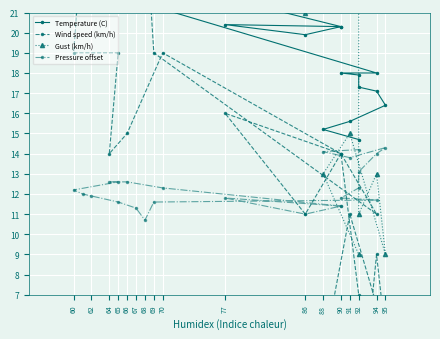

After their last crossing, which series has the higher values: Pressure offset or Wind speed (km/h)?

Pressure offset